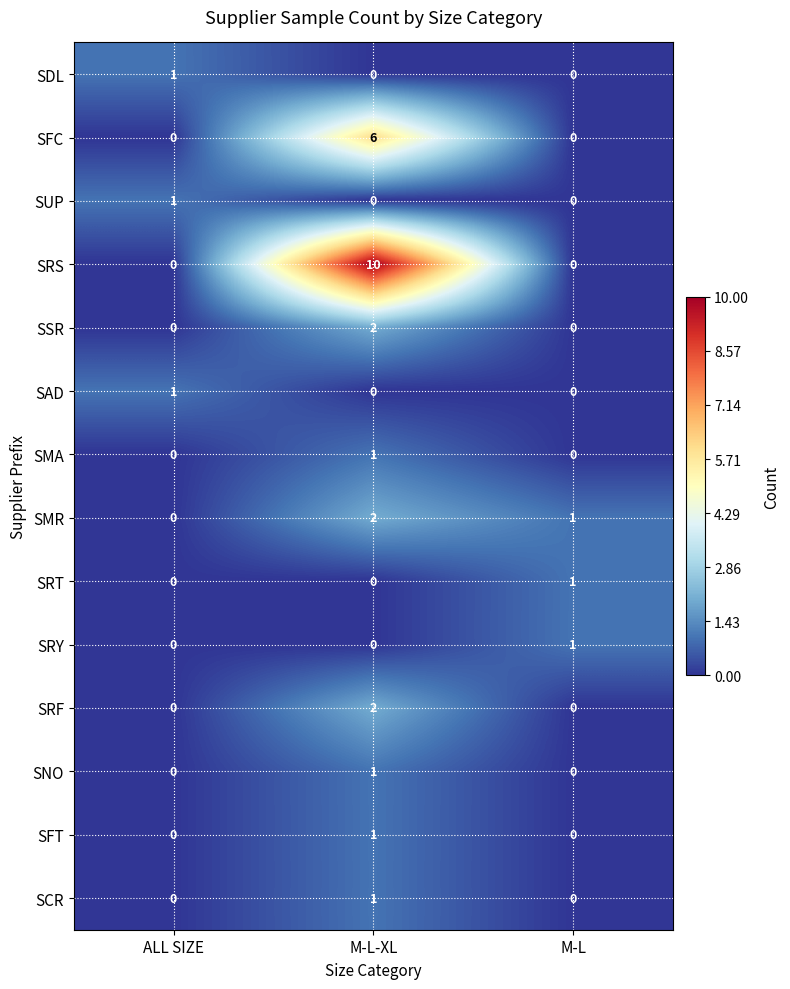

At which label does SNO reach its peak?

M-L-XL